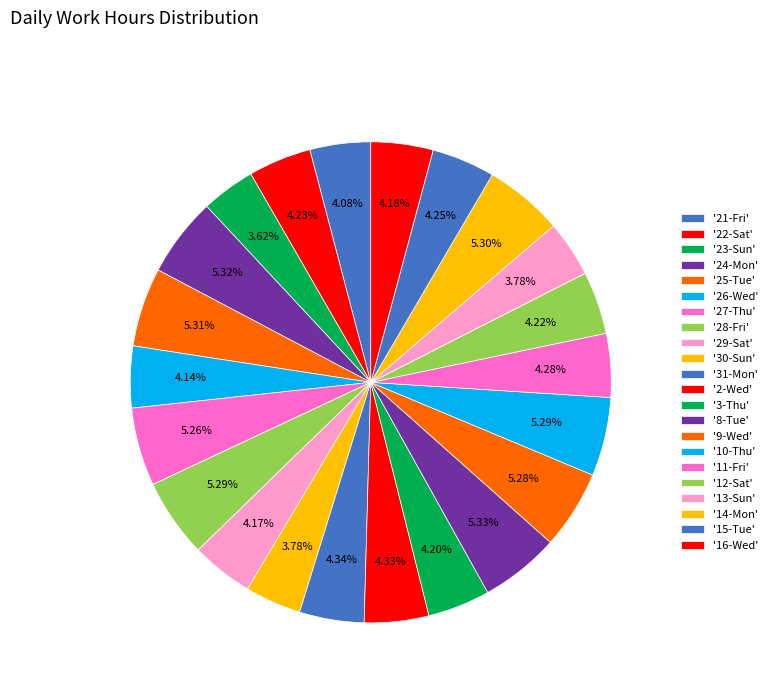

How many segments does this pie chart have?

22